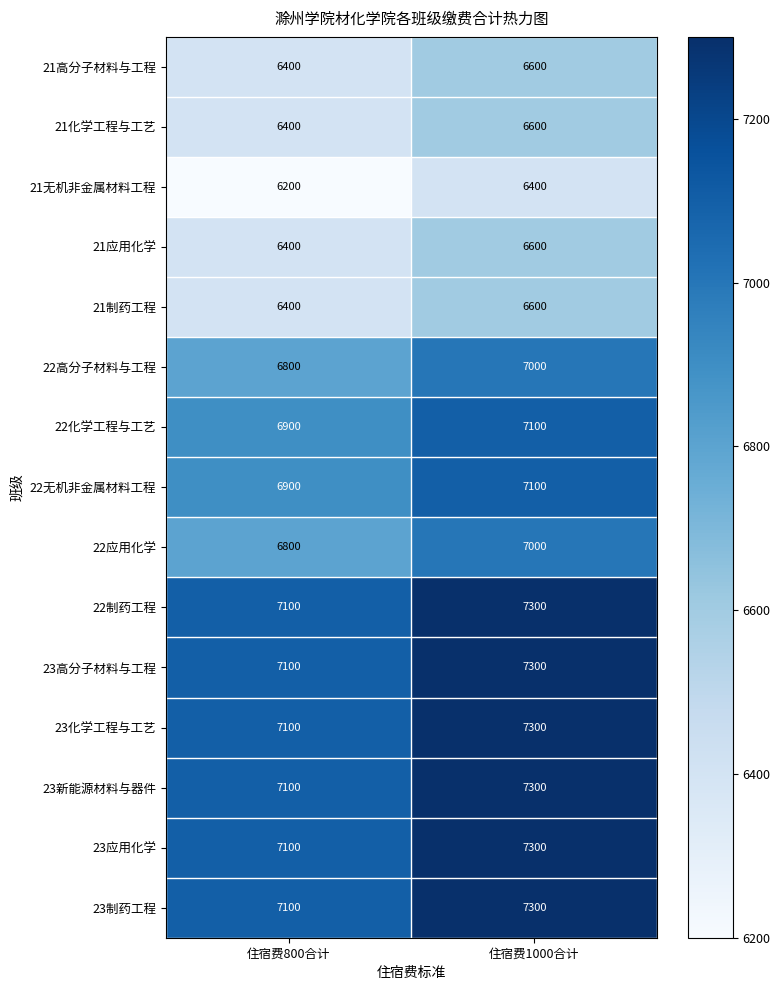

Which label corresponds to the largest value in the chart?

住宿费1000合计